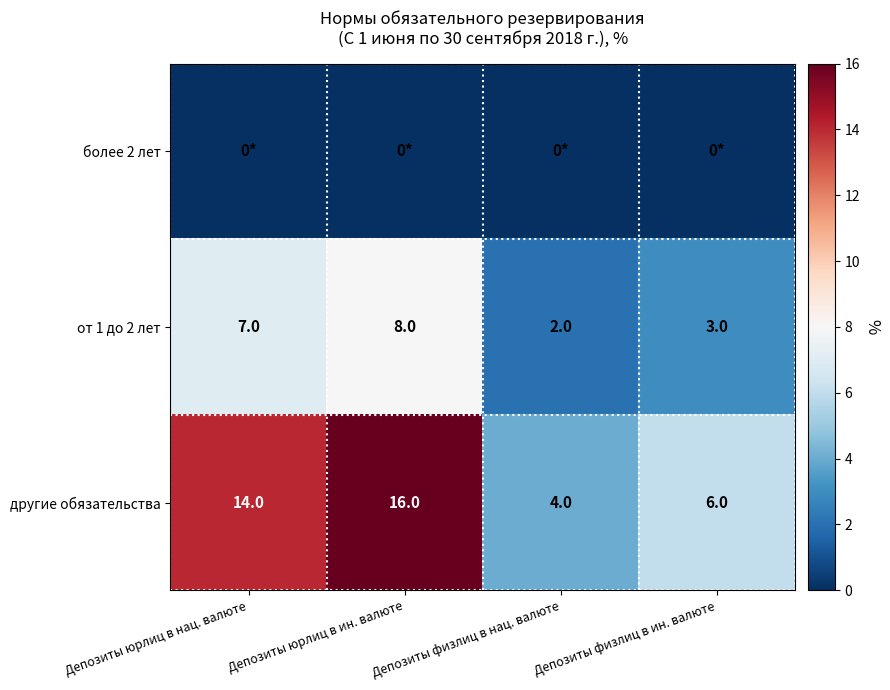

The value of от 1 до 2 лет at Депозиты физлиц в ин. валюте is 5. True or false?

False